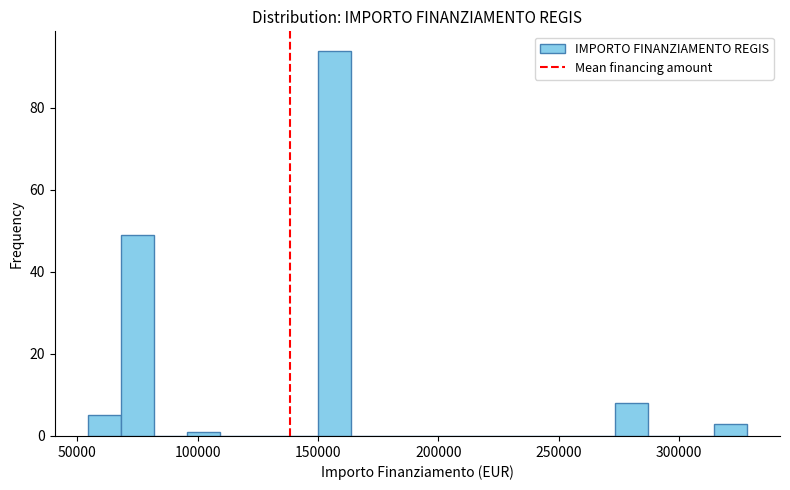

Read against the x-axis, roughly where is the centre of the tallest bar?

155000